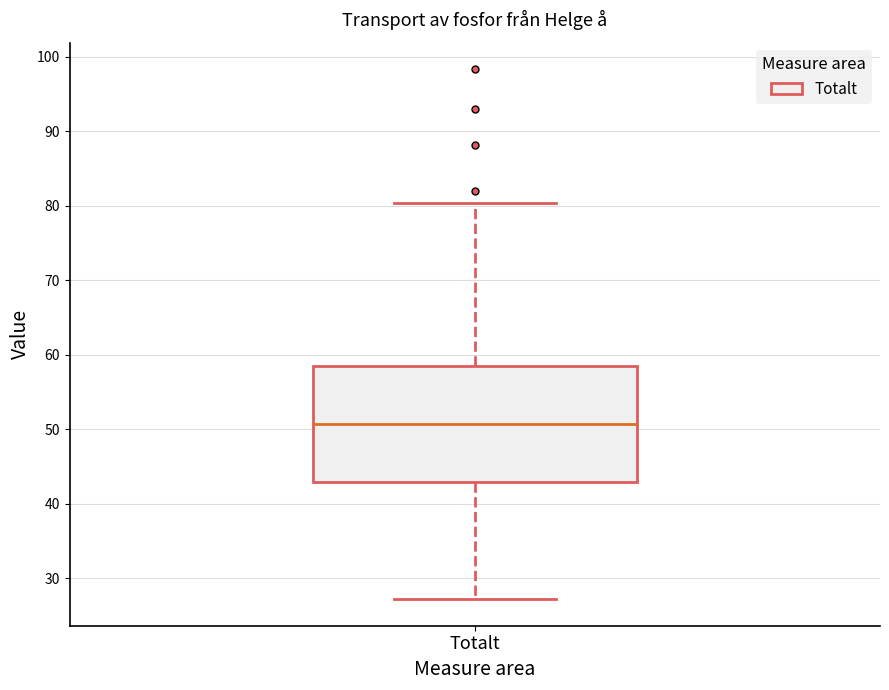

Read this box plot against the y-axis: the position of the median line, the range covered by the box, and the ends of both whiskers. The values are not printed on the chart, so give them approximately, as read against the axis.

median 51, box 43 to 59, whiskers 27 to 80